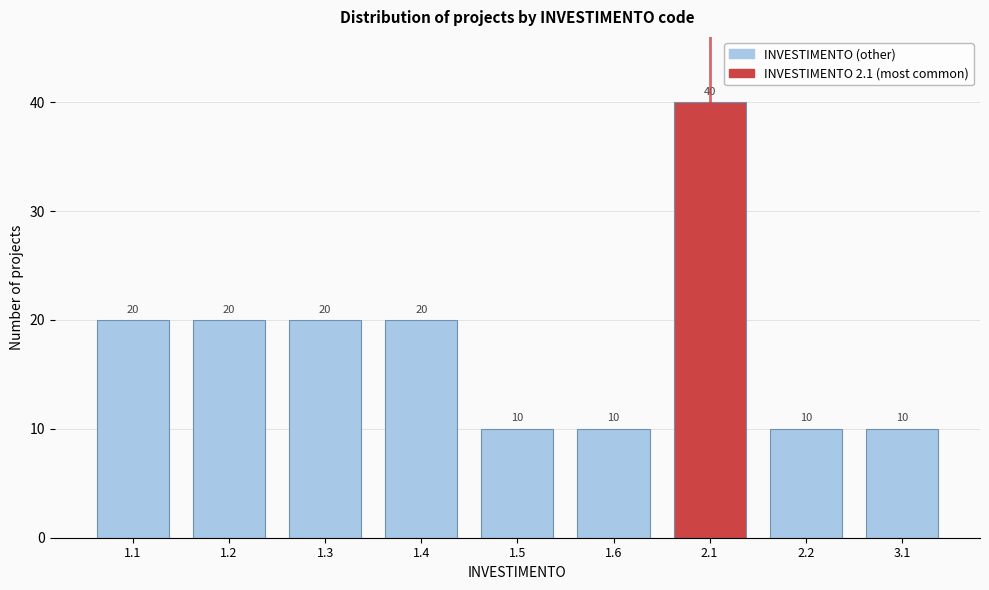

Reading left to right, list all the values displayed in this chart.

1.1=20	1.2=20	1.3=20	1.4=20	1.5=10	1.6=10	2.1=40	2.2=10	3.1=10